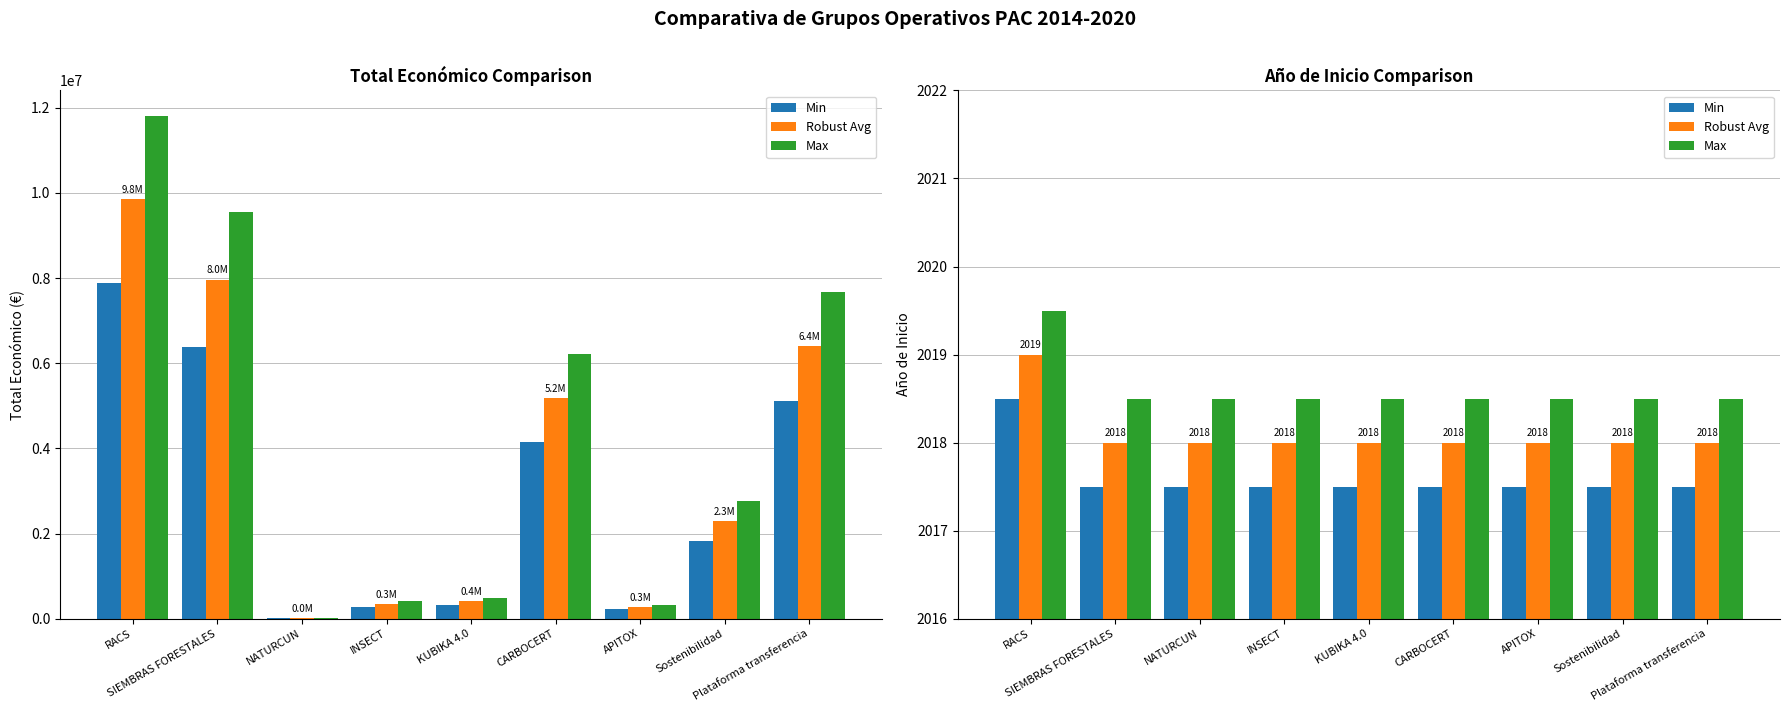

How many Min values are between 2017 and 2018?

8